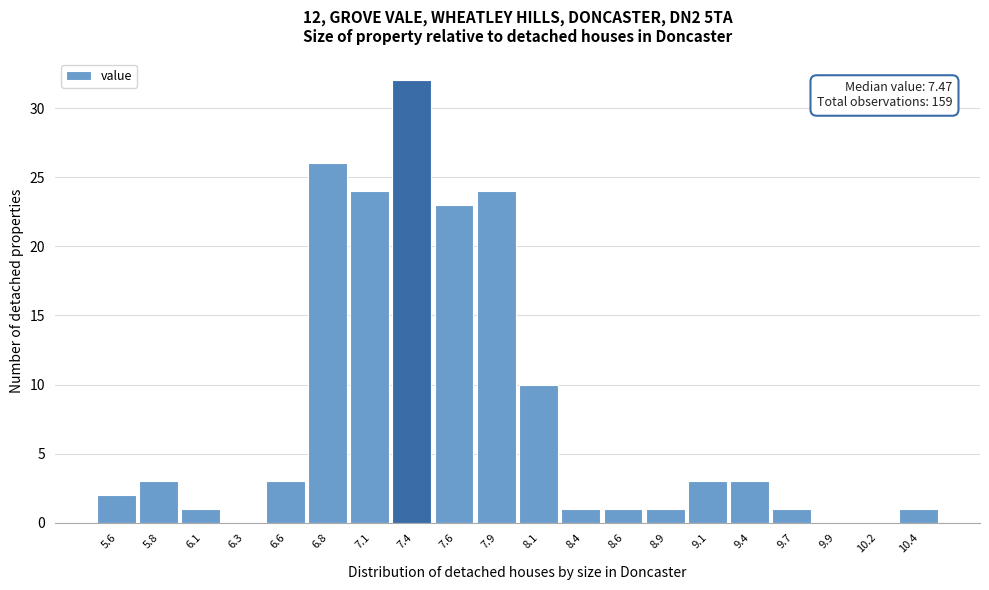

Reading right to left, what are all the values shown in this chart?

10.4=1	10.2=0	9.9=0	9.7=1	9.4=3	9.1=3	8.9=1	8.6=1	8.4=1	8.1=10	7.9=24	7.6=23	7.4=32	7.1=24	6.8=26	6.6=3	6.3=0	6.1=1	5.8=3	5.6=2